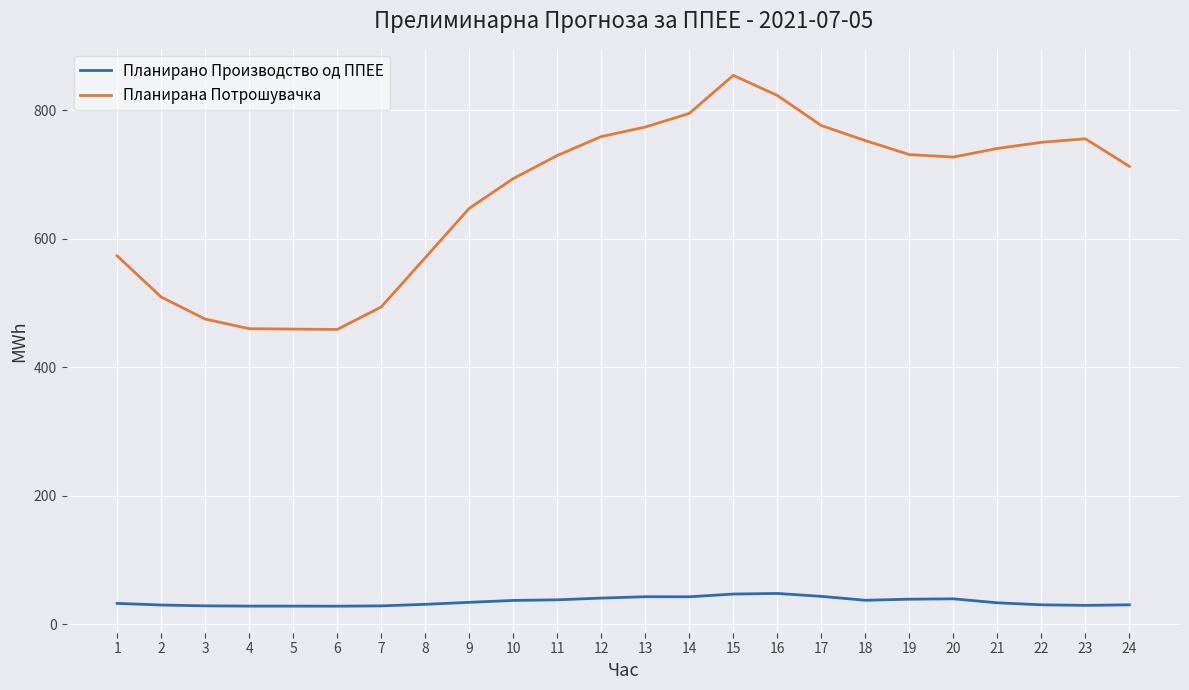

What is the total value across all series at 18?

790.0